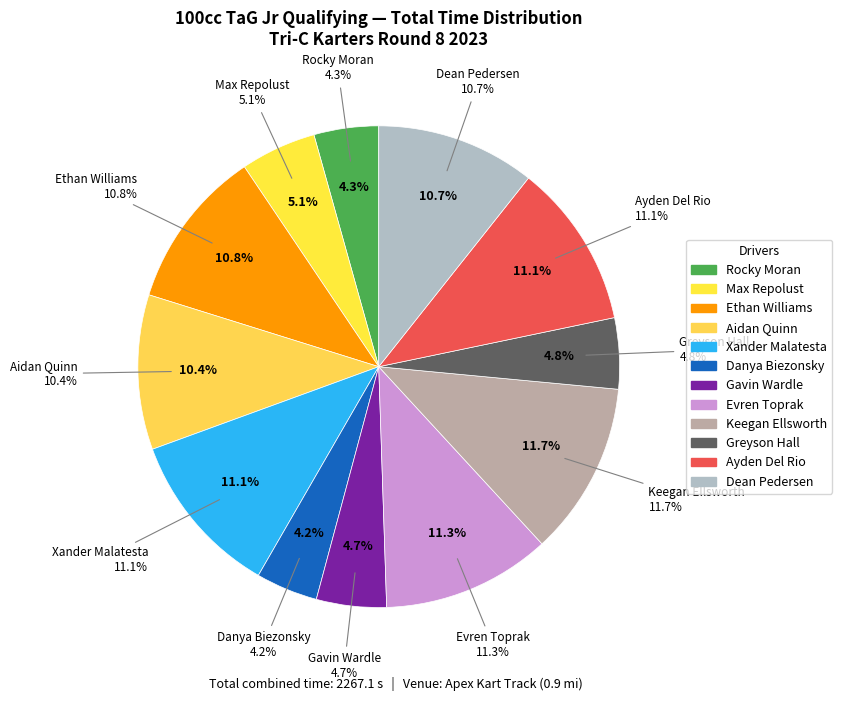

Rank the categories by value from lowest to highest.

Danya Biezonsky, Rocky Moran, Gavin Wardle, Greyson Hall, Max Repolust, Aidan Quinn, Dean Pedersen, Ethan Williams, Ayden Del Rio, Xander Malatesta, Evren Toprak, Keegan Ellsworth